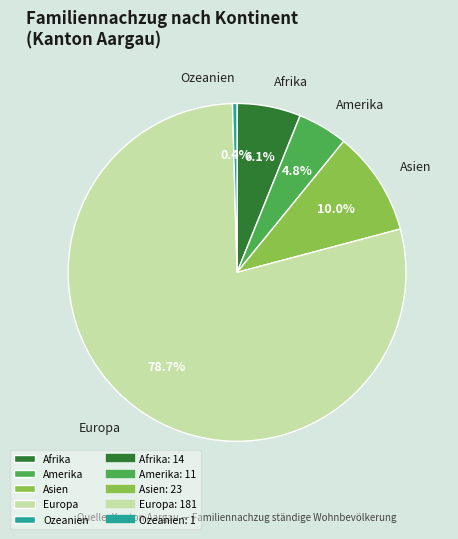

What is the ratio of the value at Amerika to the value at Asien?

0.5